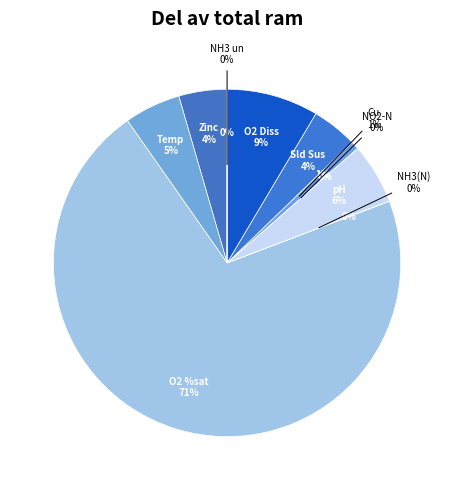

Is it true that Ammonia(N) is 0% of the pie?

True